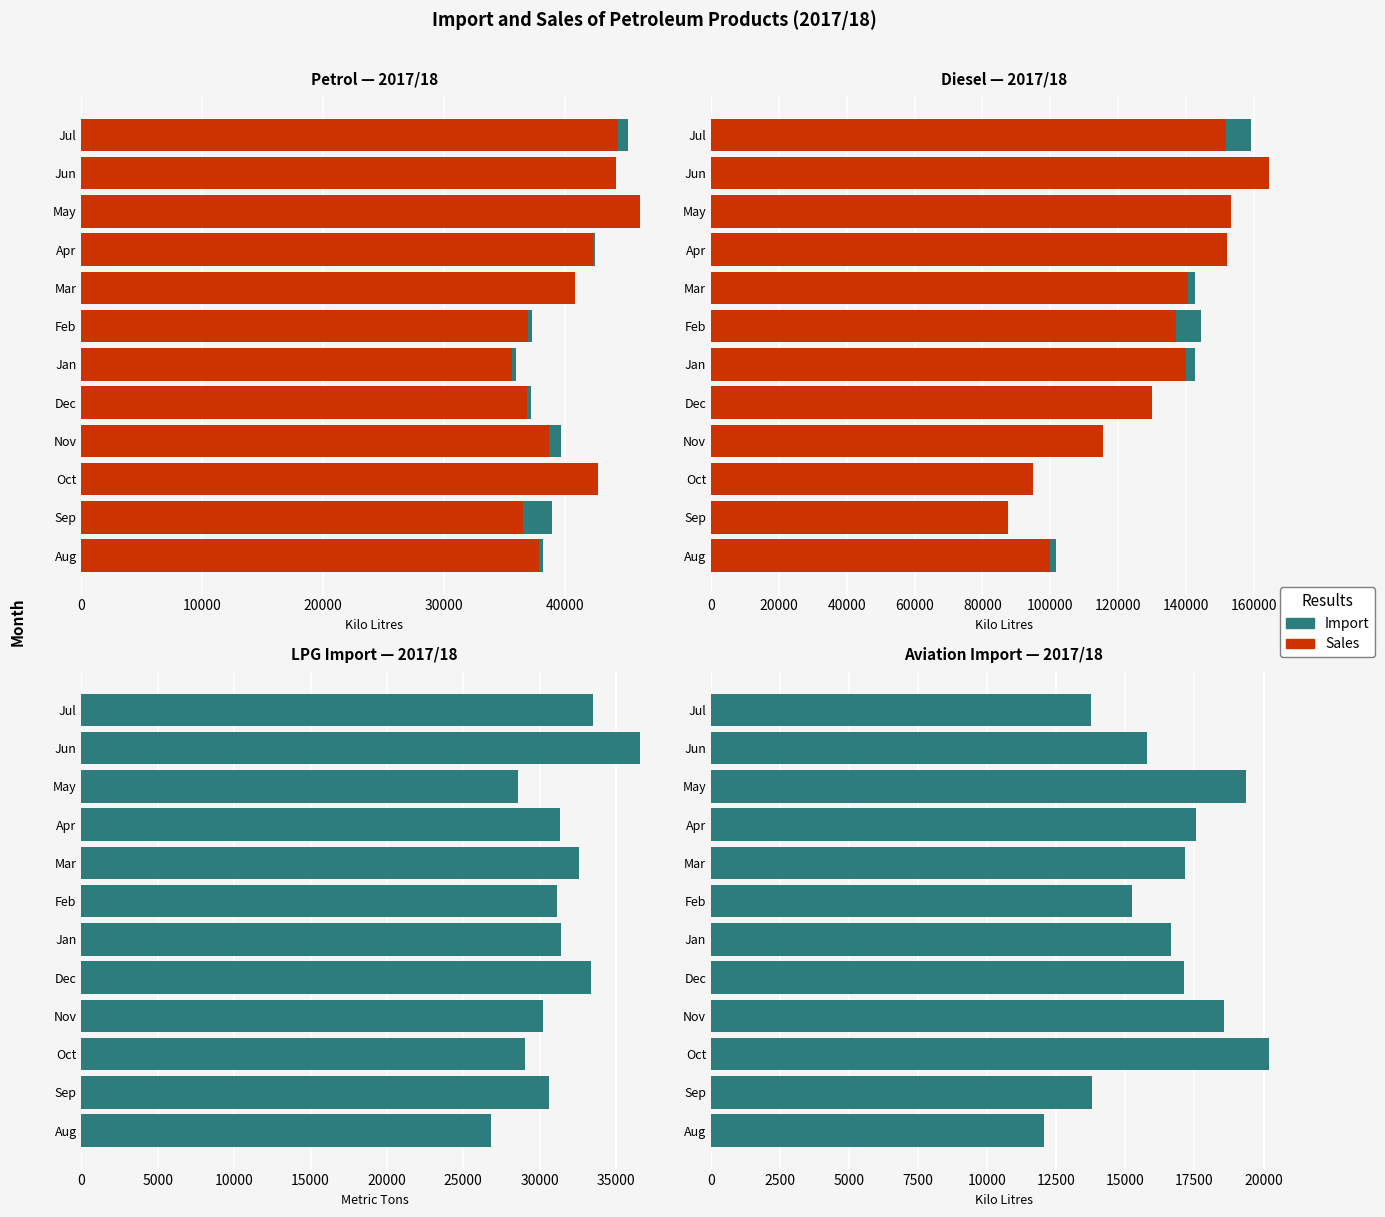

At how many categories does at least one series exceed 20583?

12